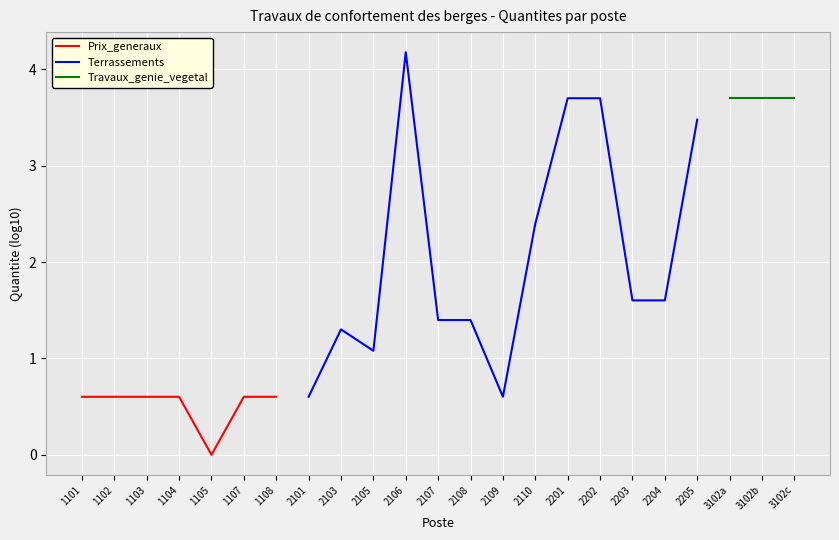

What are all the series names shown in the legend?

Prix_generaux, Terrassements, Travaux_genie_vegetal